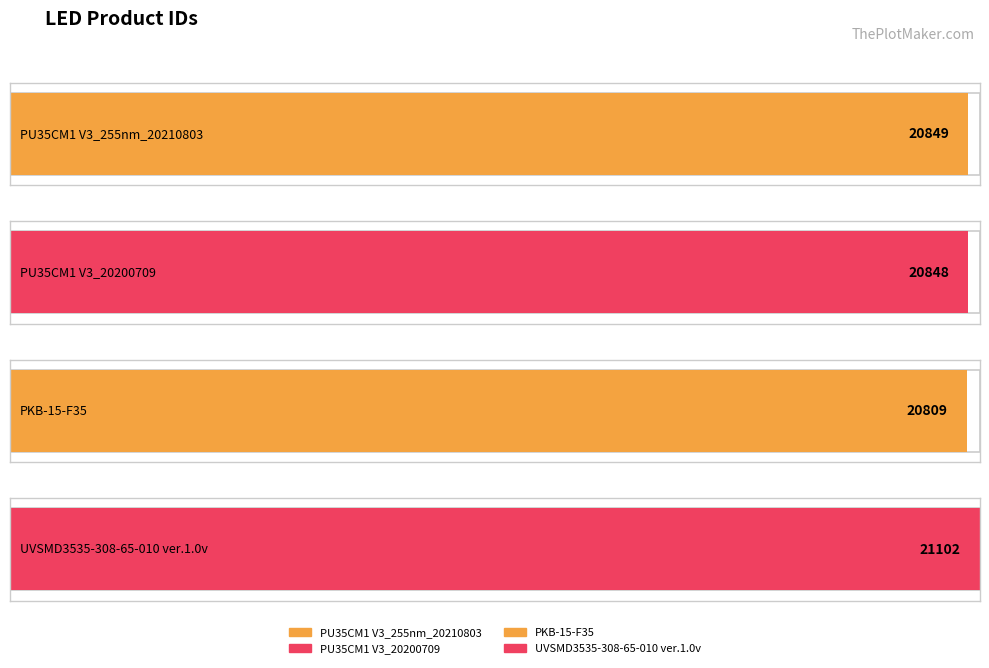

Which label corresponds to the smallest value in the chart?

PKB-15-F35